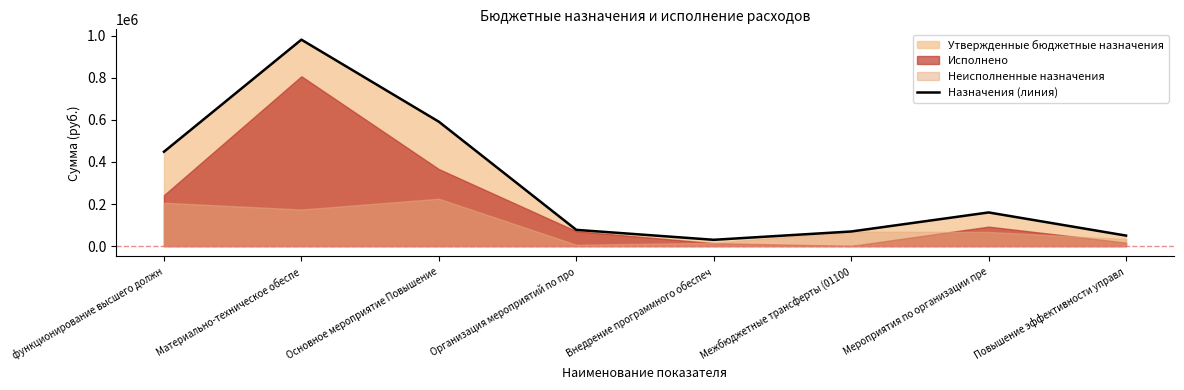

At which label is the value closest to 505536?

функционирование высшего должн